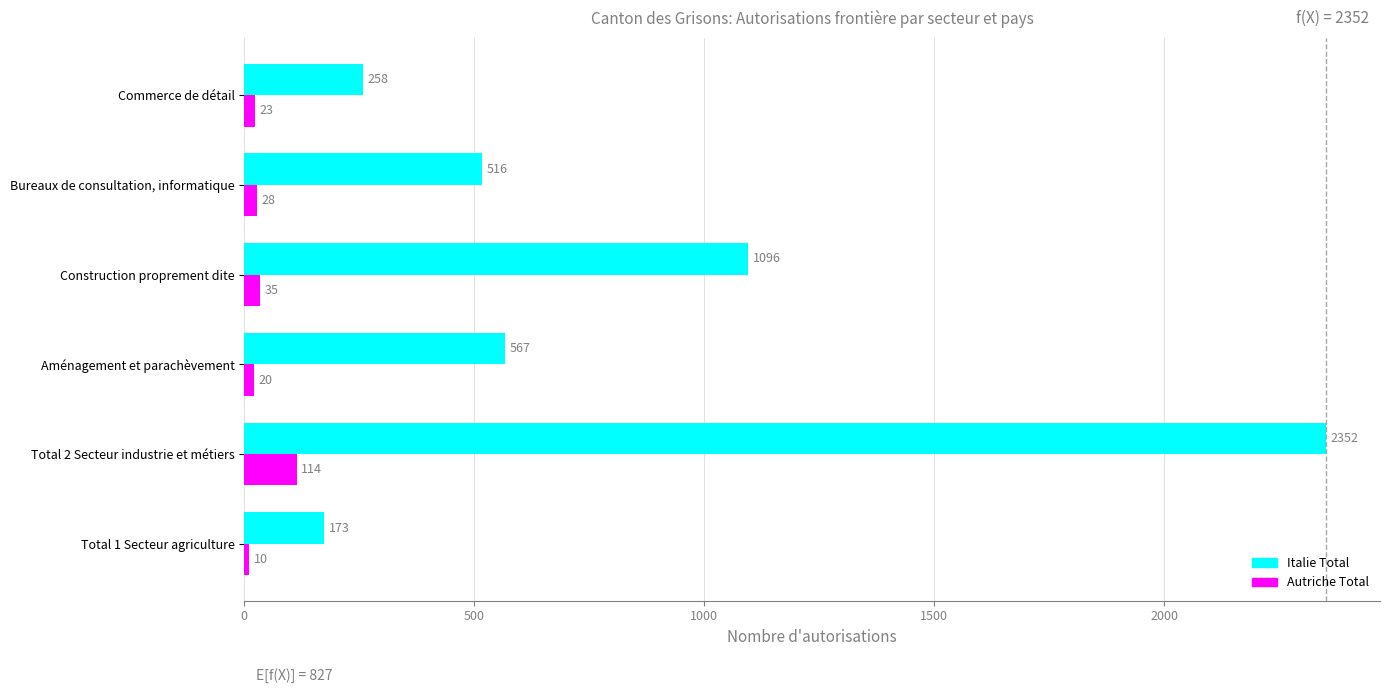

Rank the series by their maximum value, from highest to lowest.

Italie Total, Autriche Total